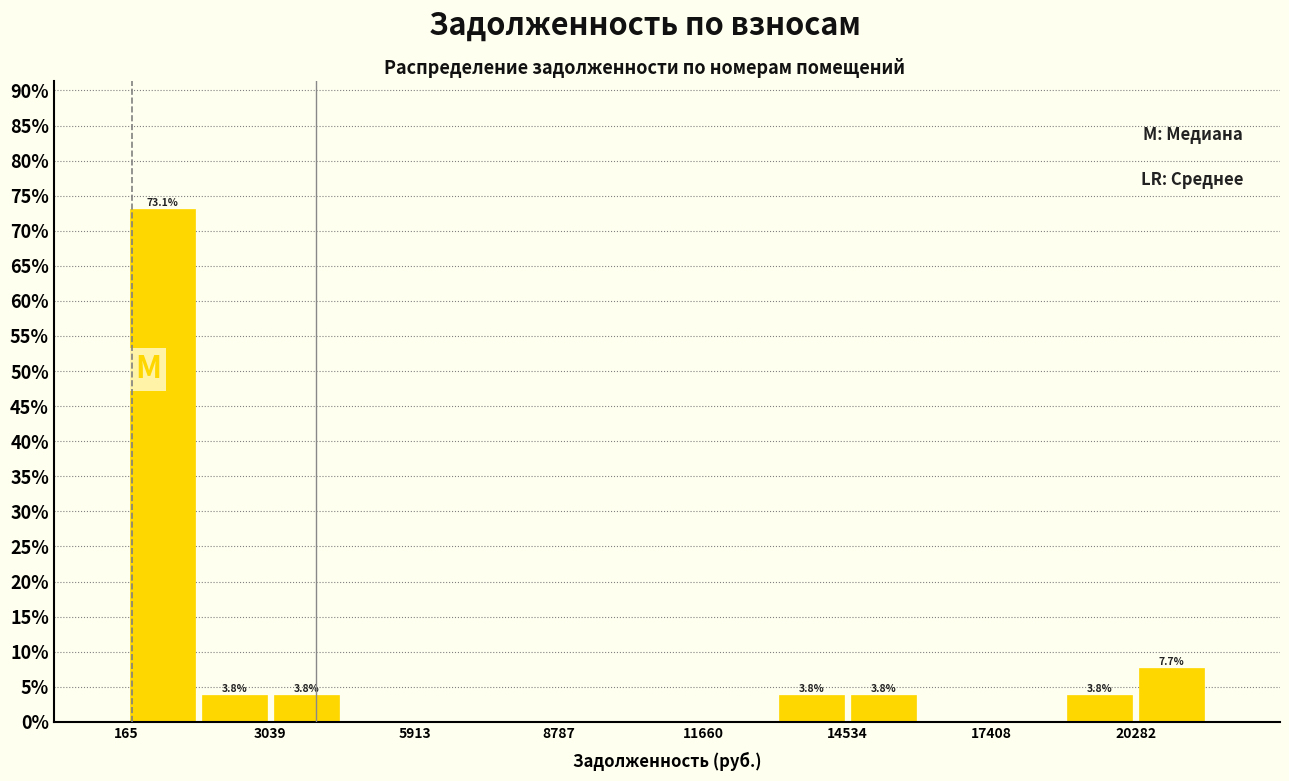

Read against the x-axis, roughly where is the centre of the tallest bar?

1000